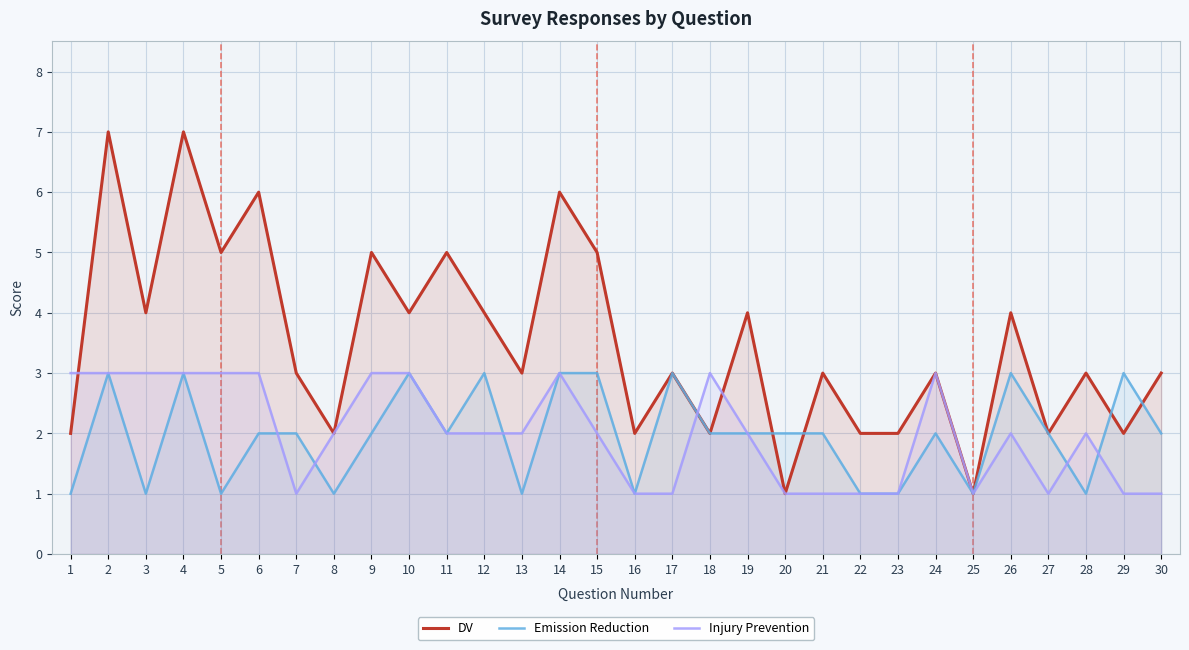

Reading left to right, transcribe all the data shown in this chart.

DV: 2	7	4	7	5	6	3	2	5	4	5	4	3	6	5	2	3	2	4	1	3	2	2	3	1	4	2	3	2	3
Emission Reduction: 1	3	1	3	1	2	2	1	2	3	2	3	1	3	3	1	3	2	2	2	2	1	1	2	1	3	2	1	3	2
Injury Prevention: 3	3	3	3	3	3	1	2	3	3	2	2	2	3	2	1	1	3	2	1	1	1	1	3	1	2	1	2	1	1